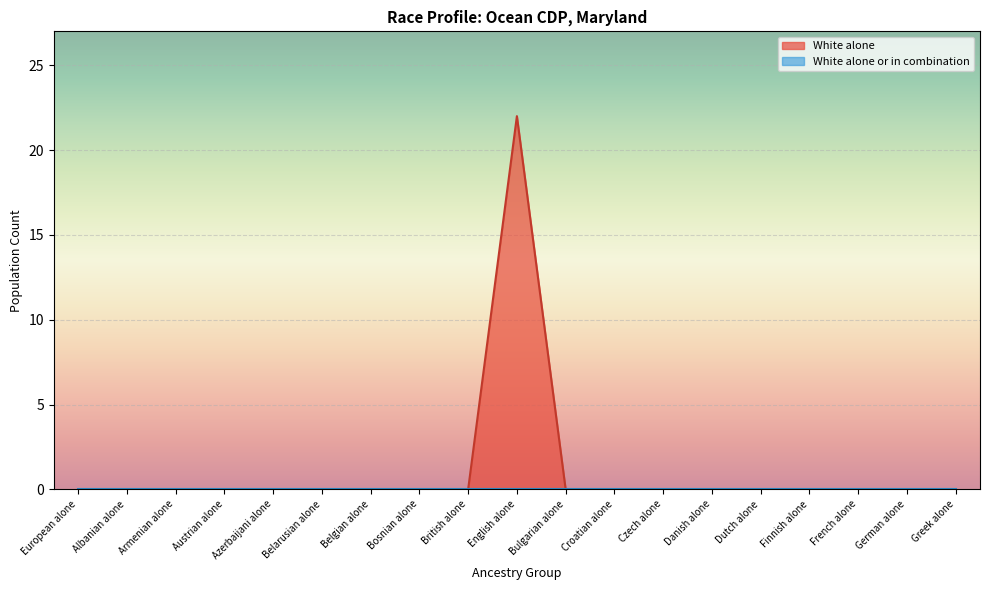

What is the label of the 18th point from the right?

Albanian alone